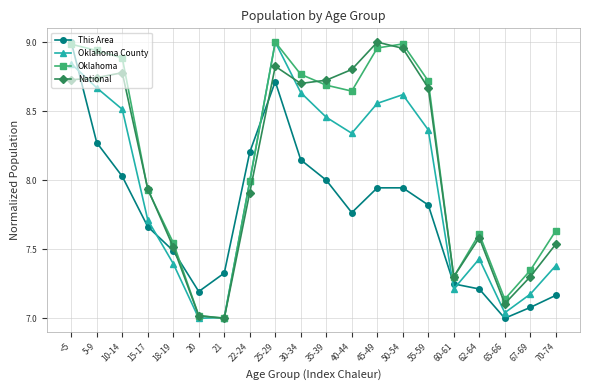

Which series changed the most between <5 and 50-54?

This Area